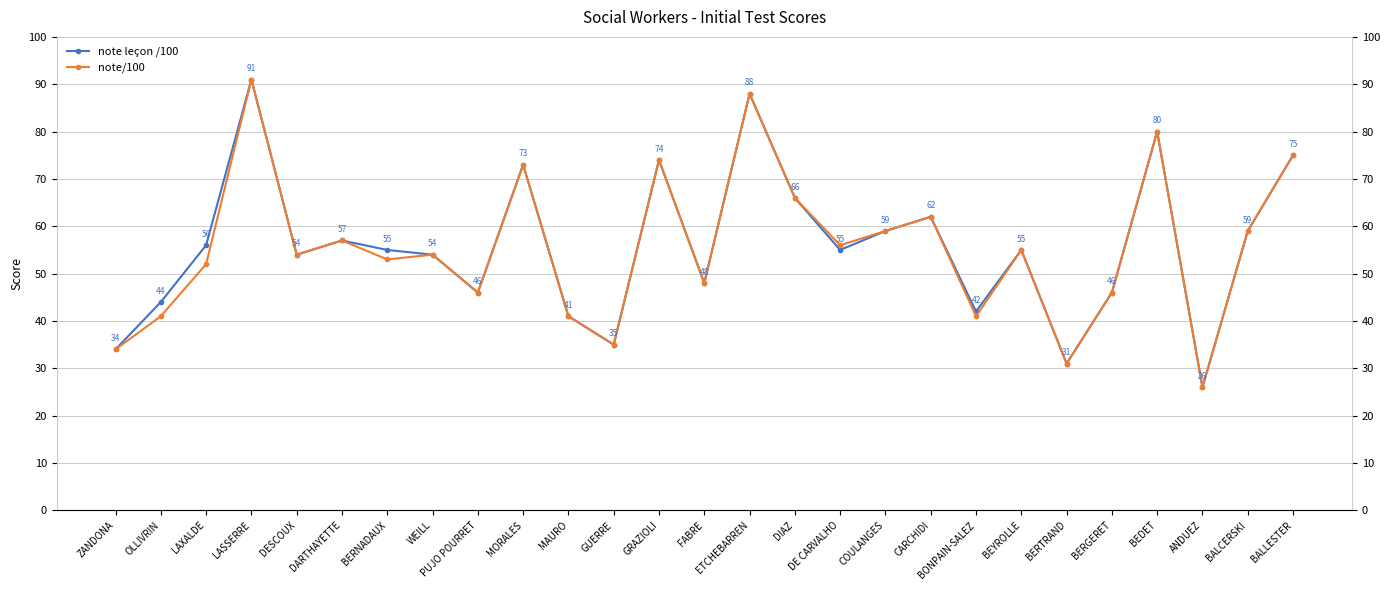

Reading left to right, extract all data points from this chart.

note leçon /100: 34	44	56	91	54	57	55	54	46	73	41	35	74	48	88	66	55	59	62	42	55	31	46	80	26	59	75
note/100: 34	41	52	91	54	57	53	54	46	73	41	35	74	48	88	66	56	59	62	41	55	31	46	80	26	59	75